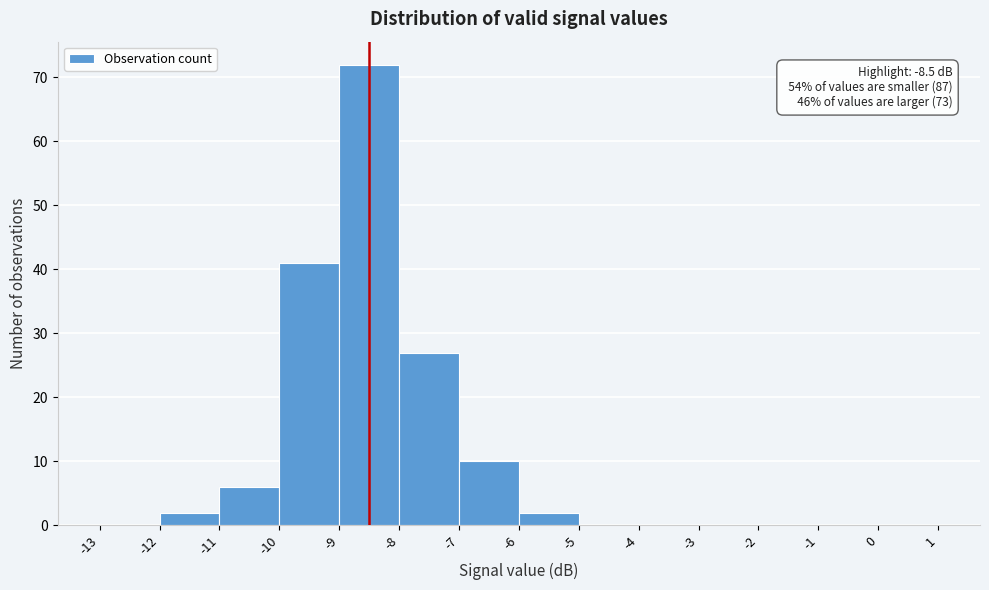

Over which range of the x-axis is the bar tallest?

-9 to -8